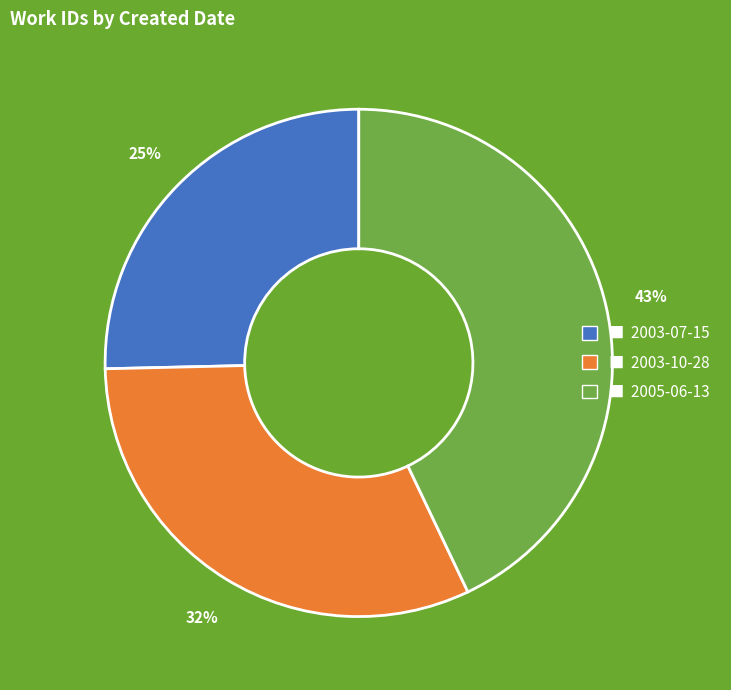

Does any single category account for the majority?

No